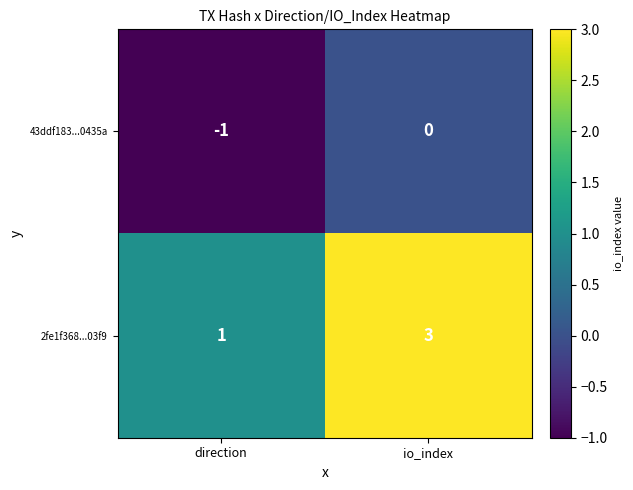

At io_index, list the series in order from largest to smallest.

2fe1f368...03f9, 43ddf183...0435a